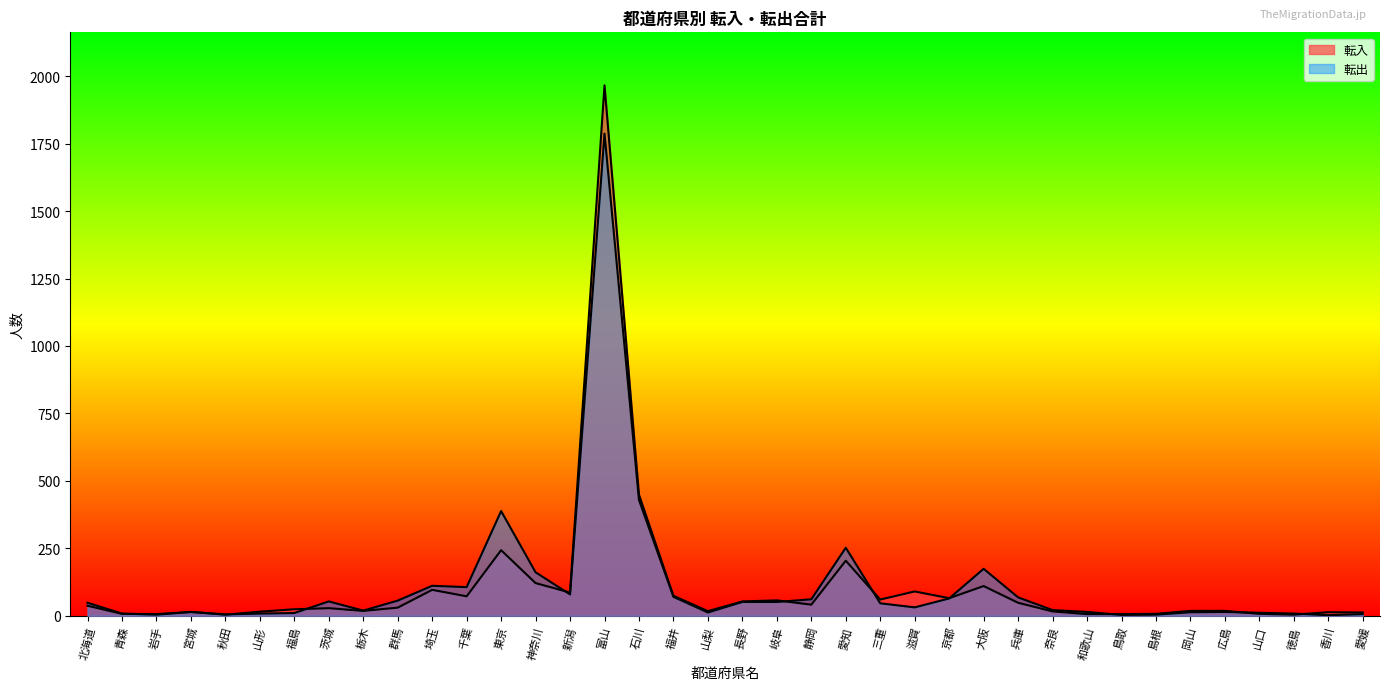

How many interior local valleys does the 転入 series have?

10